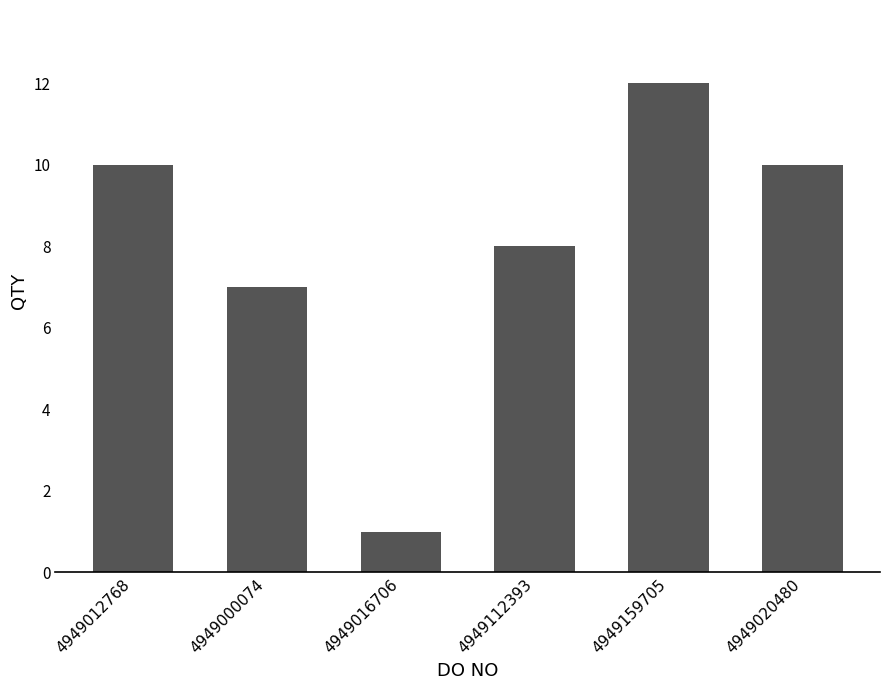

Count the number of data series in this chart.

1